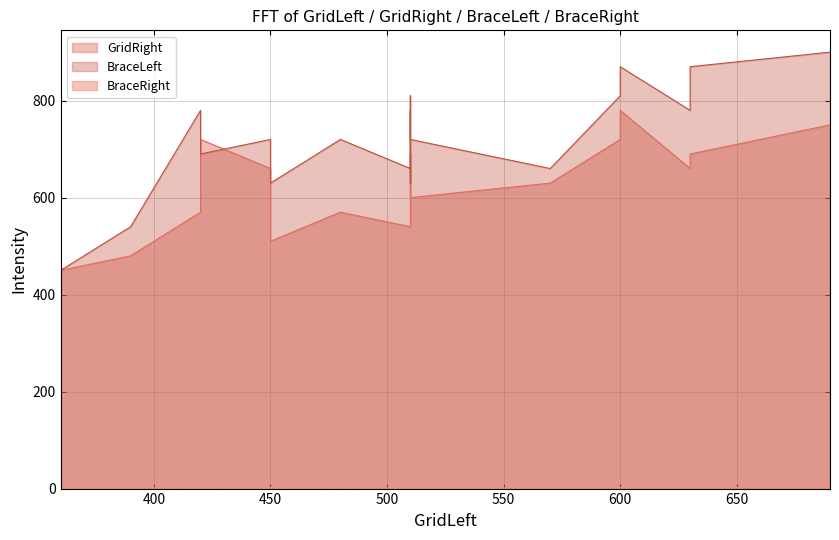

List the series in order of their peak value, highest first.

BraceLeft, GridRight, BraceRight